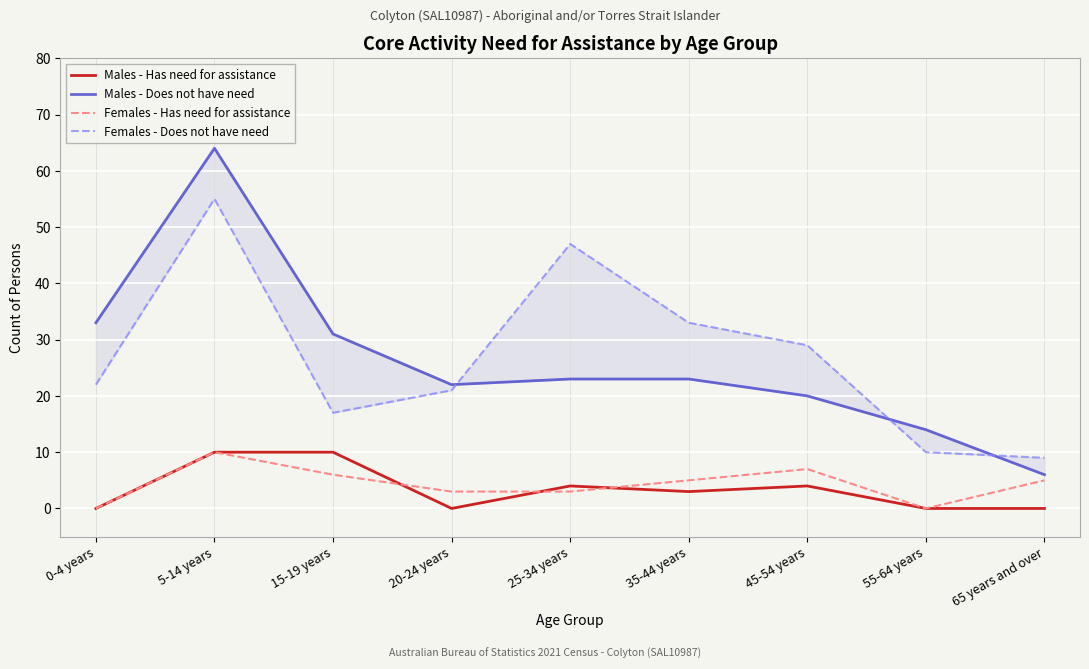

Reading right to left, list all the values displayed in this chart.

Males - Has need for assistance: 0	0	4	3	4	0	10	10	0
Males - Does not have need: 6	14	20	23	23	22	31	64	33
Females - Has need for assistance: 5	0	7	5	3	3	6	10	0
Females - Does not have need: 9	10	29	33	47	21	17	55	22